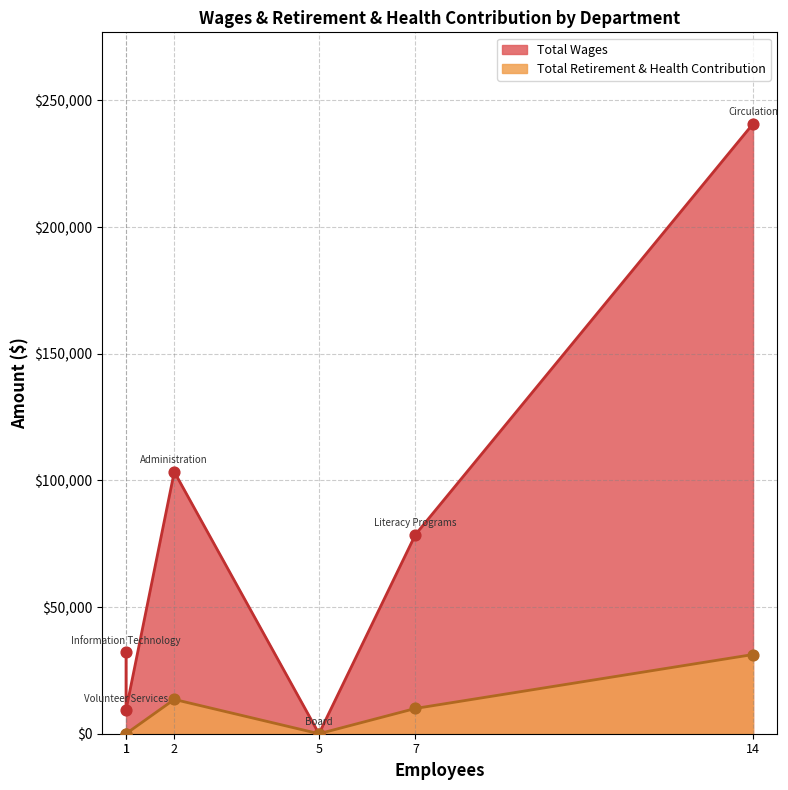

Which series has the largest Y range (max minus min)?

Total Wages